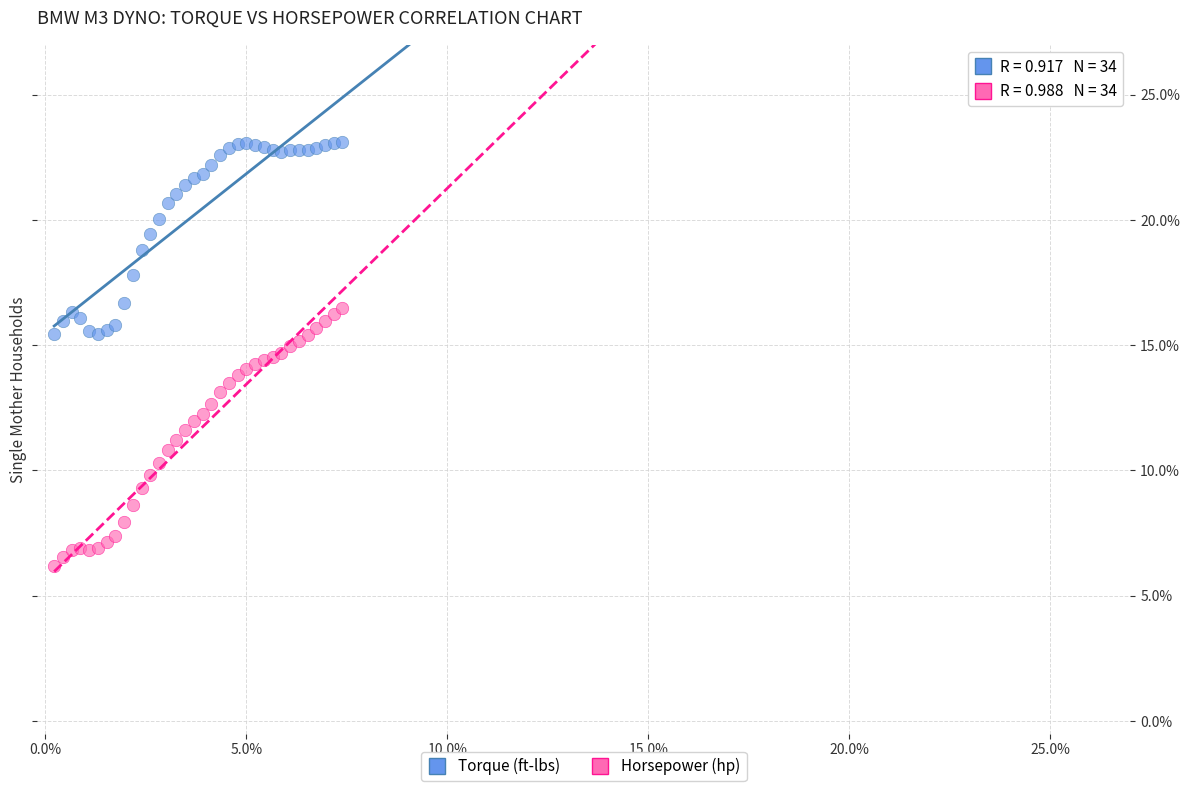

Which series reaches the maximum Y coordinate?

Torque (ft-lbs)